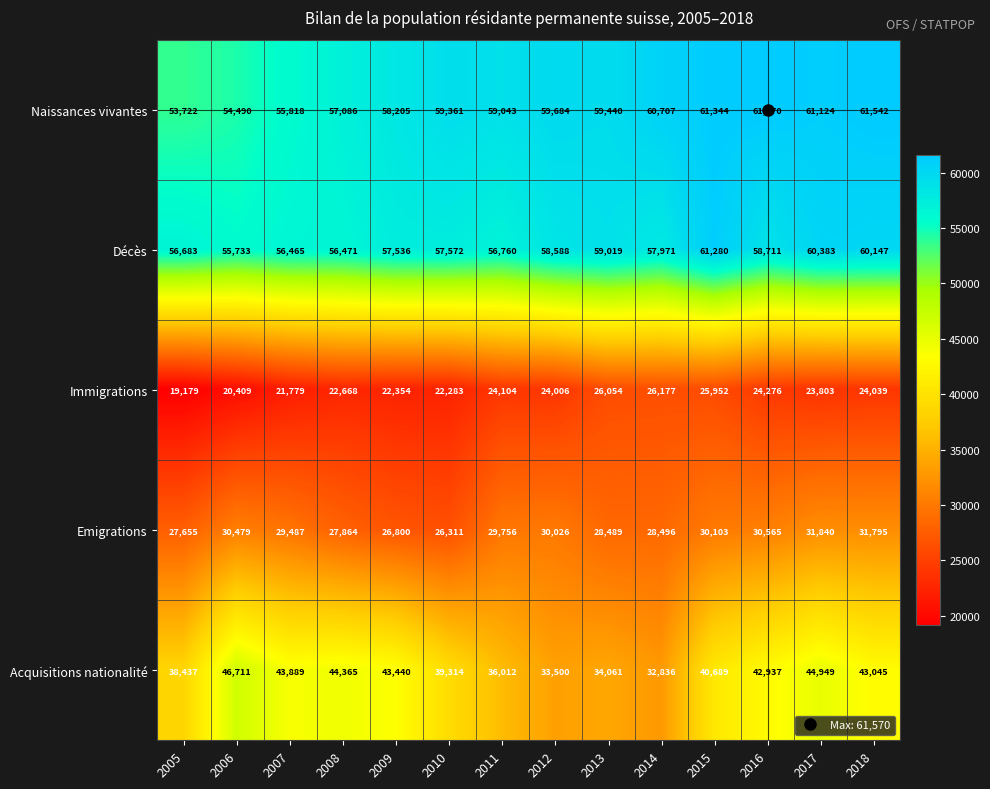

At how many categories does at least one series exceed 56558?

12